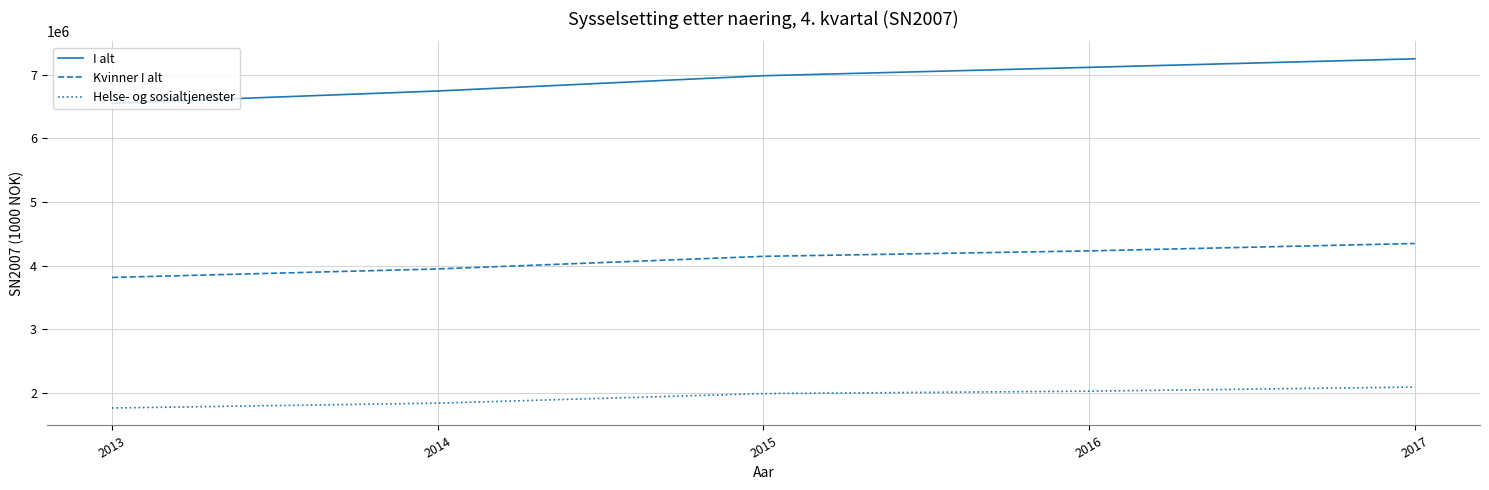

Which category has the highest value in the Helse- og sosialtjenester series?

2017